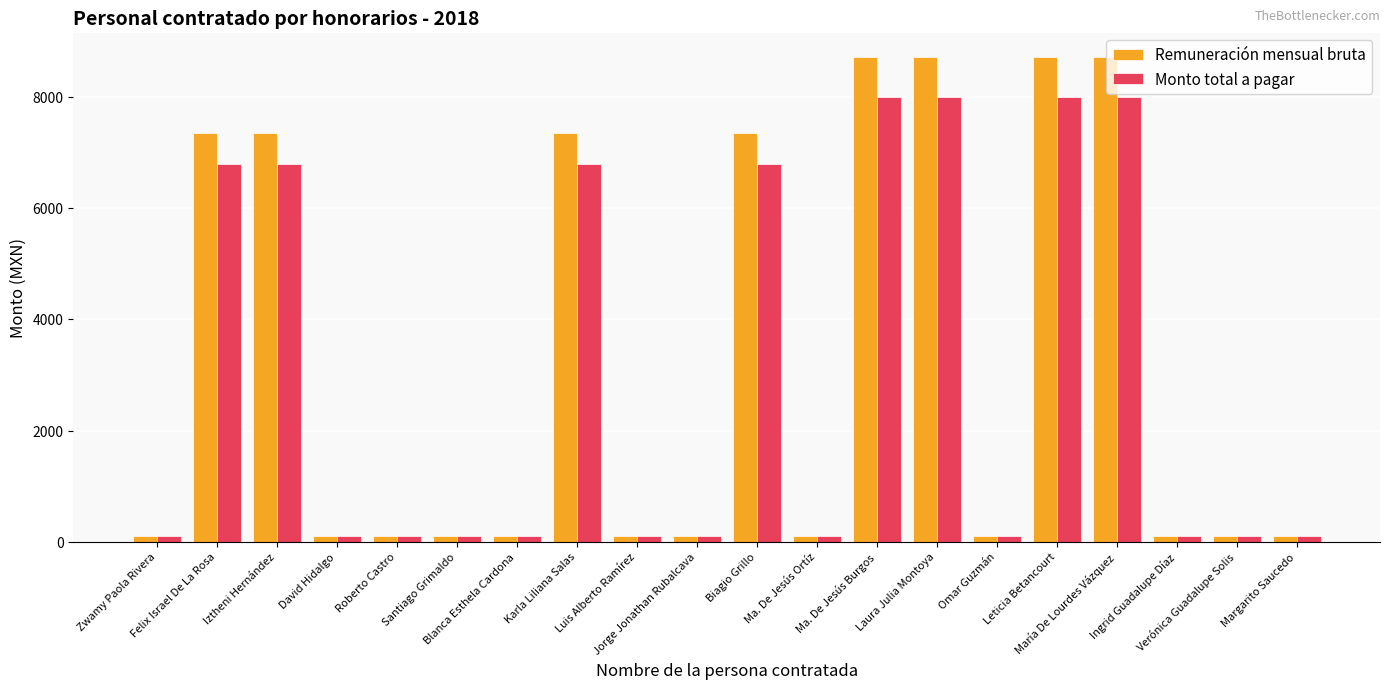

What is the maximum value for Monto total a pagar?

8000.0